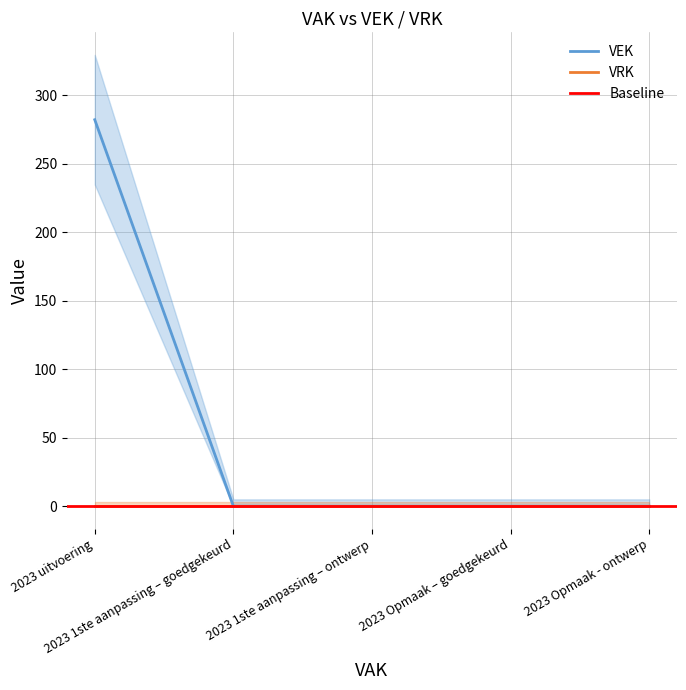

How many data points does each series have?

5